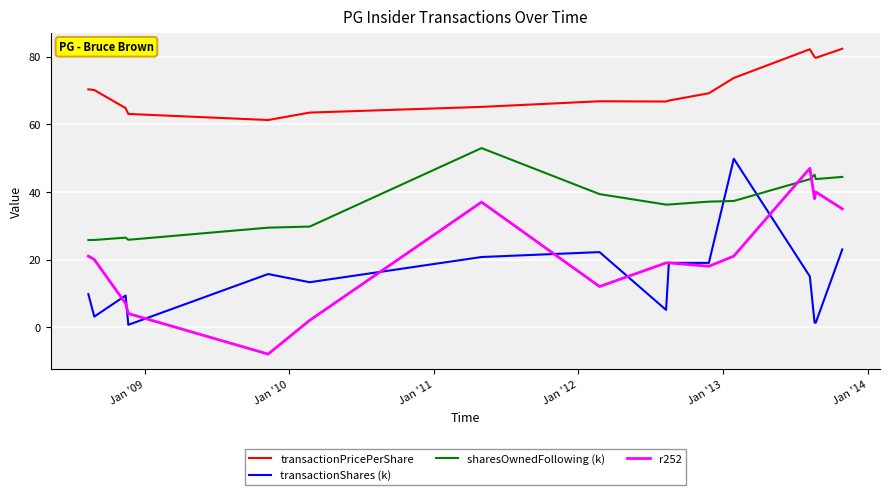

Which series has the widest spread of values?

r252